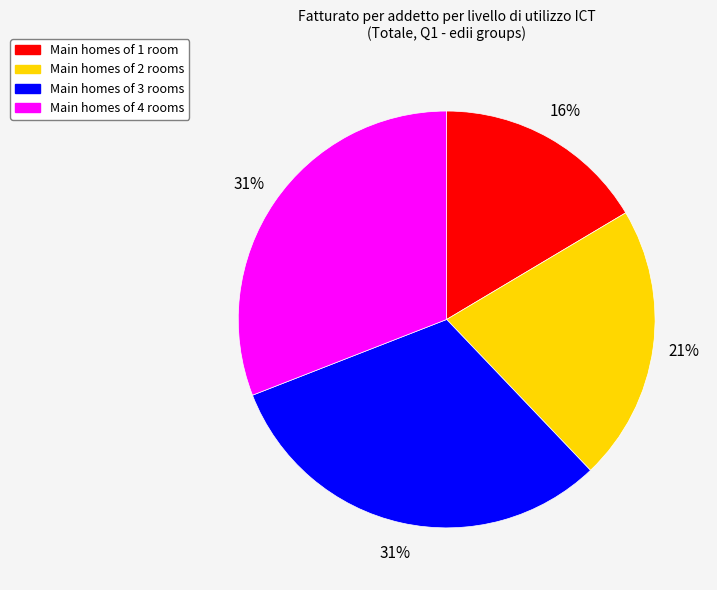

To the nearest percent, what is the average slice percentage?

25%